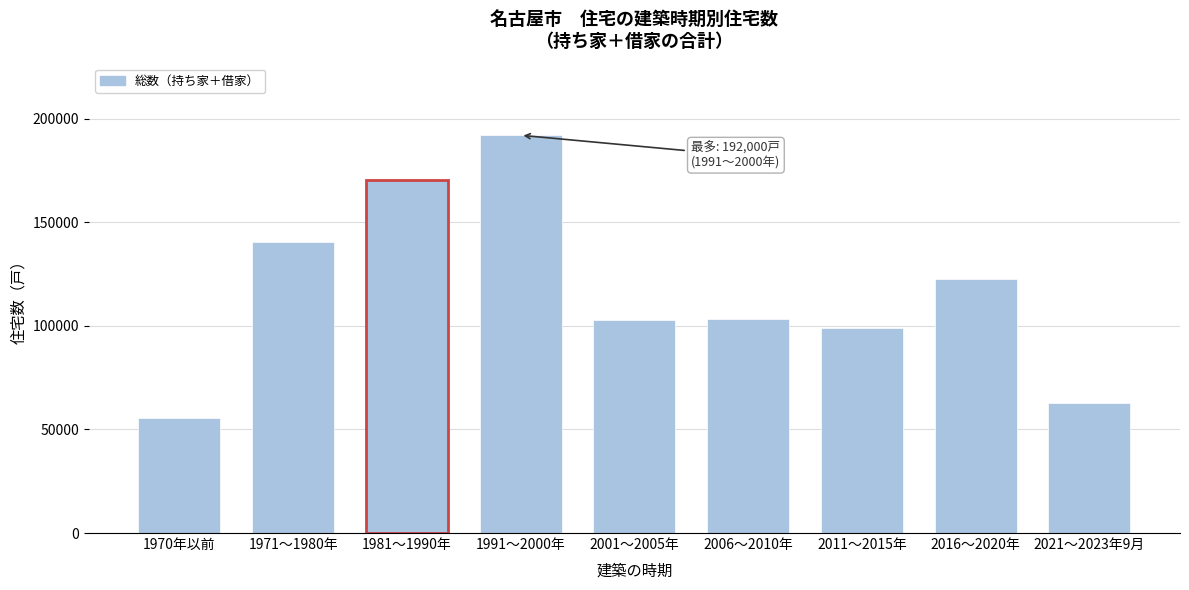

The value at 1970年以前 is 55700. True or false?

True